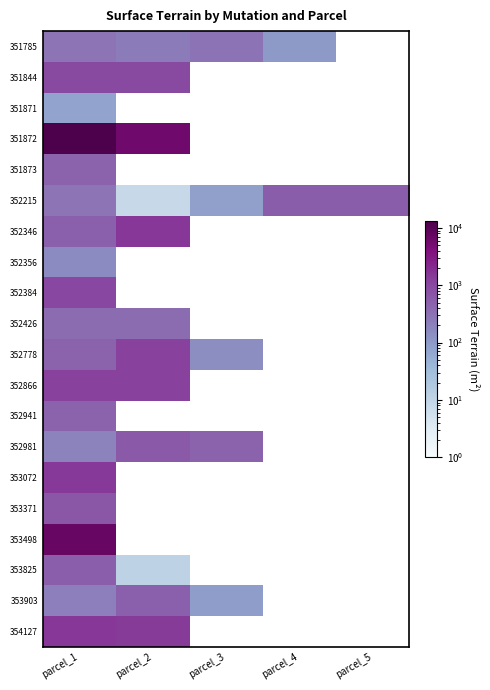

What is the difference between the second highest and minimum values in the 352981 series?

469.0